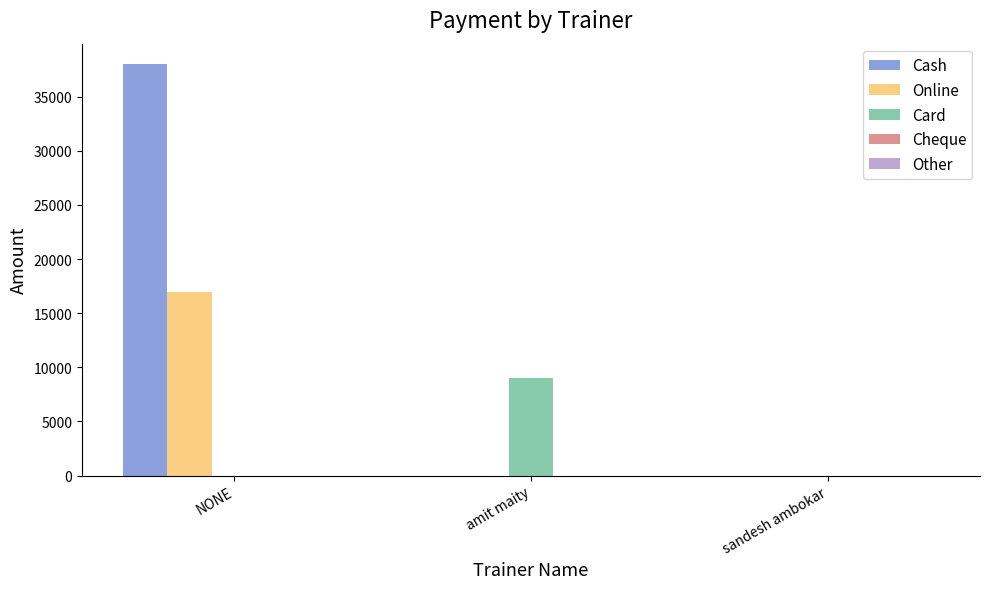

What is the sum of the Online values at amit maity and NONE?

17000